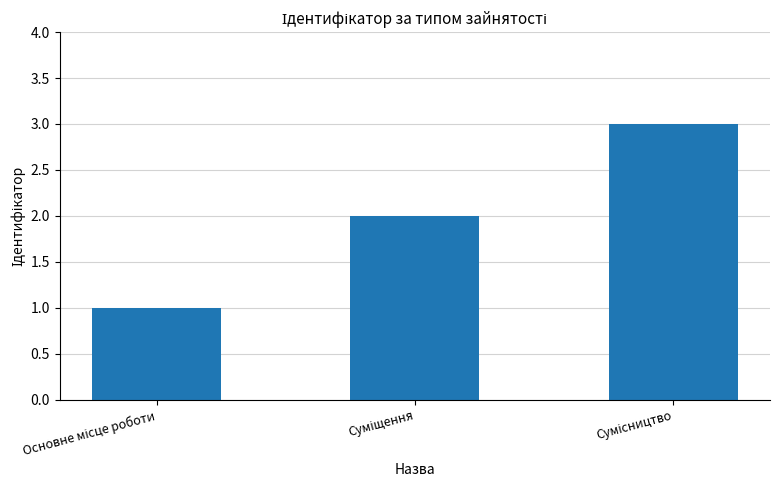

What is the smallest value displayed?

1